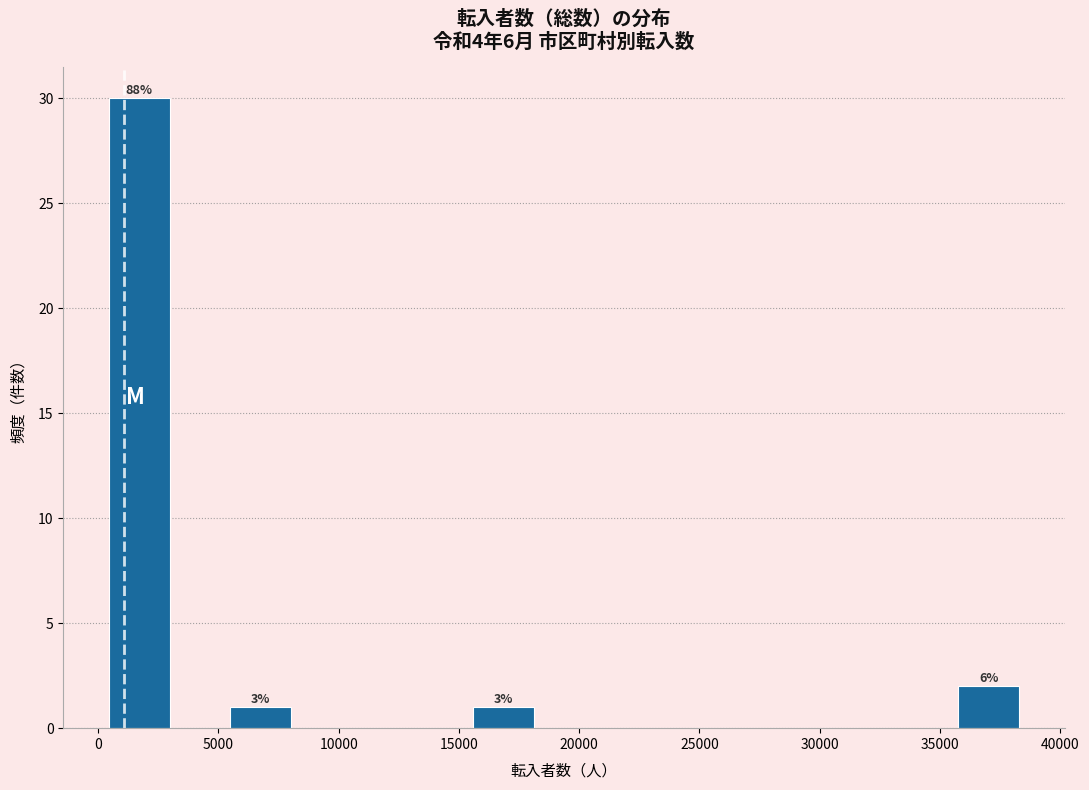

Over which range of the x-axis is the bar tallest?

500 to 3000